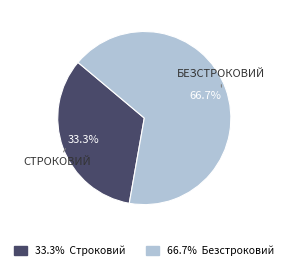

Does any single category account for the majority?

Yes